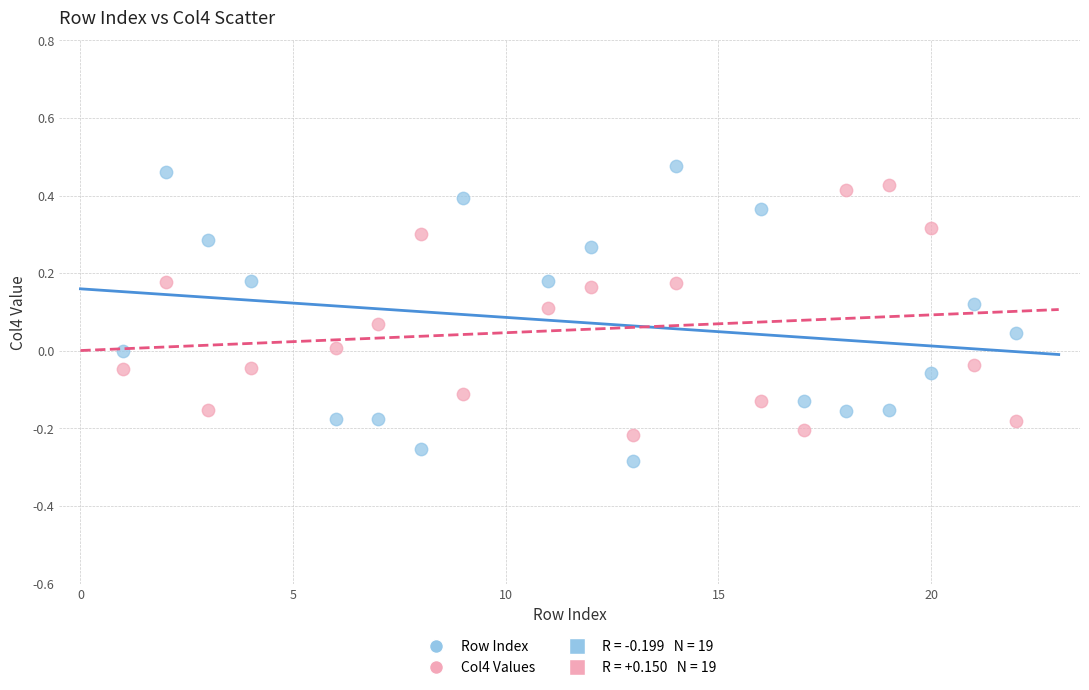

Which series has the widest spread of Y values?

Row Index